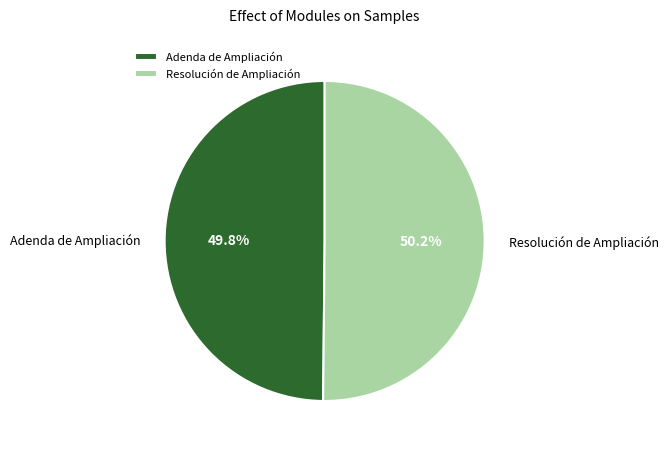

How many slices are in this pie chart?

2